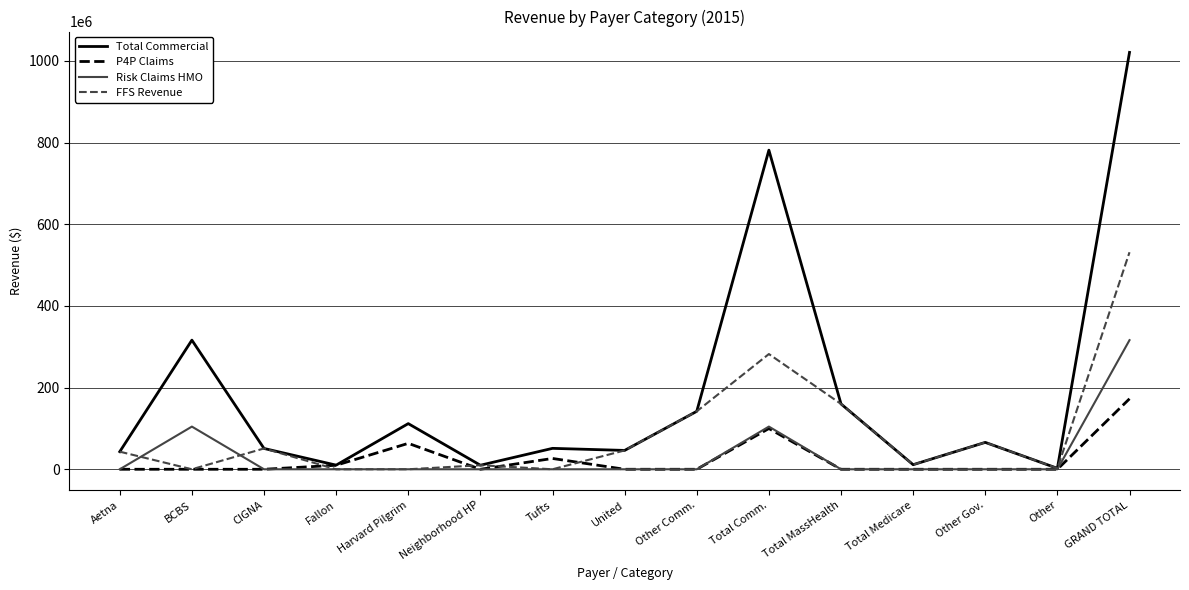

True or false: FFS Revenue and Risk Claims HMO cross at least once.

True